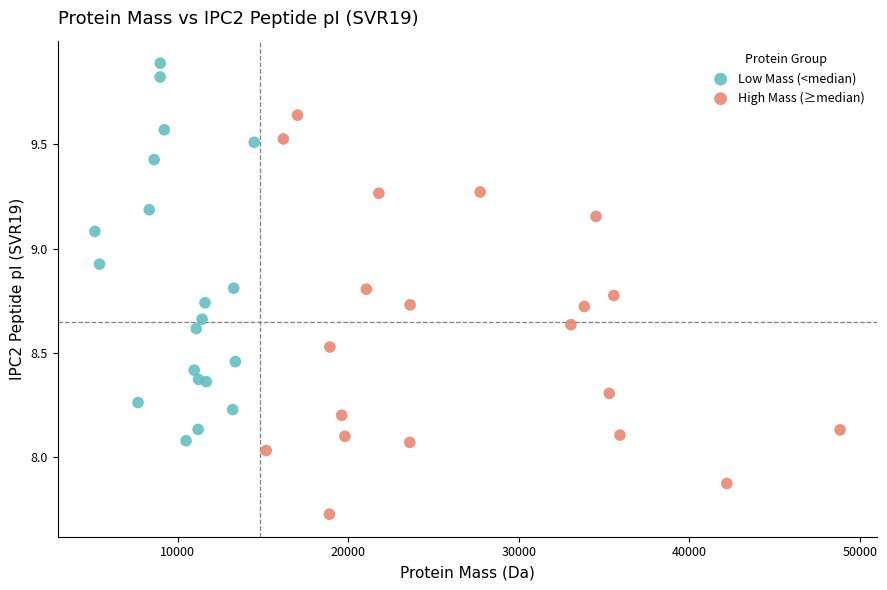

Which series reaches the minimum Y coordinate?

High Mass (≥median)